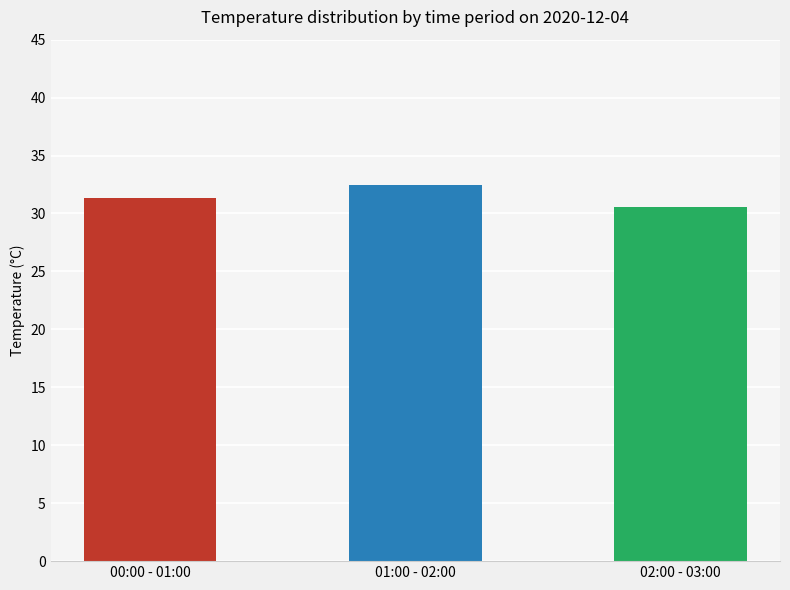

Where does the data first go above 31?

00:00 - 01:00